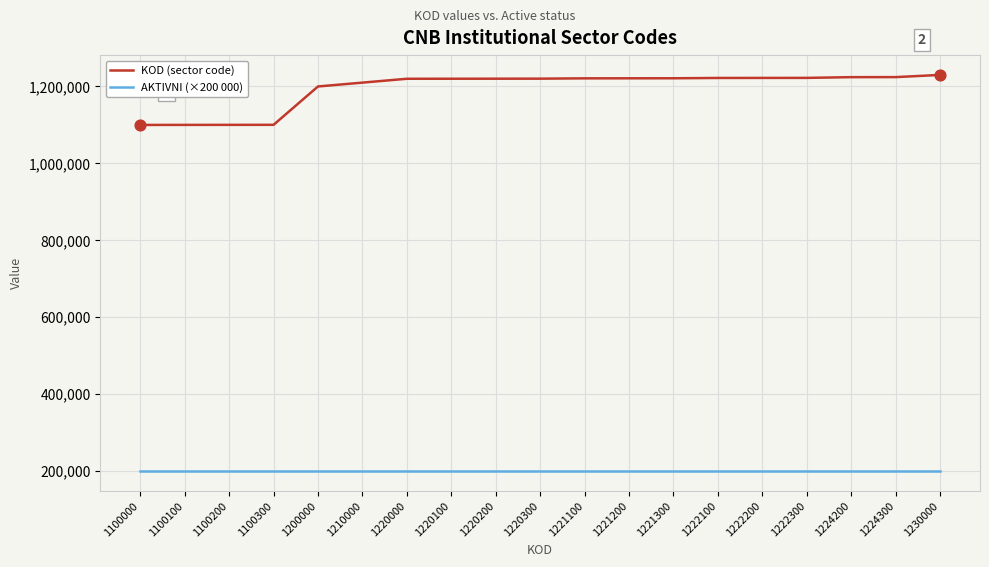

At how many categories does at least one series exceed 576783?

19